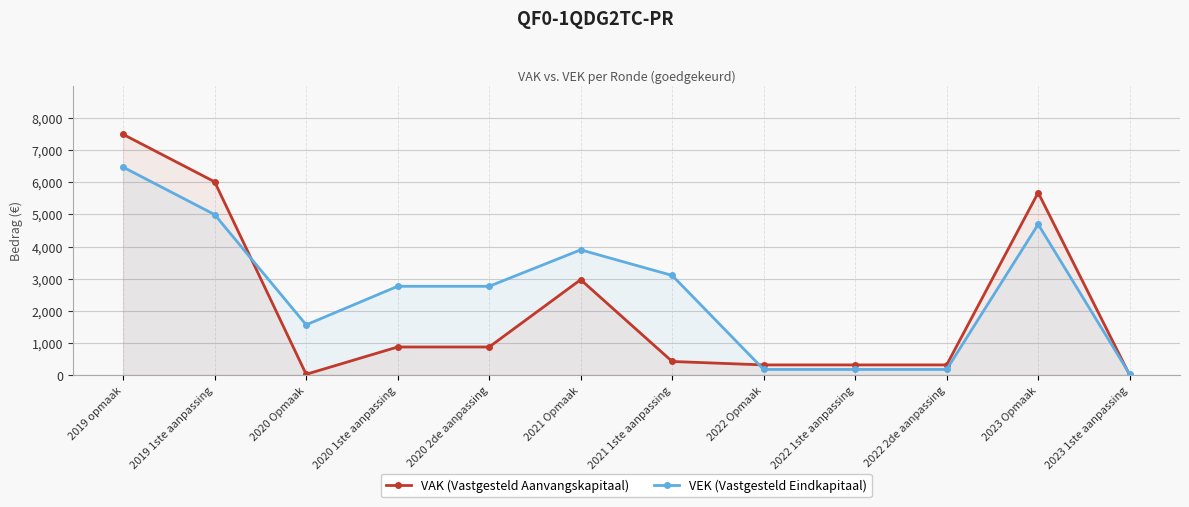

What are all the series names shown in the legend?

VAK (Vastgesteld Aanvangskapitaal), VEK (Vastgesteld Eindkapitaal)